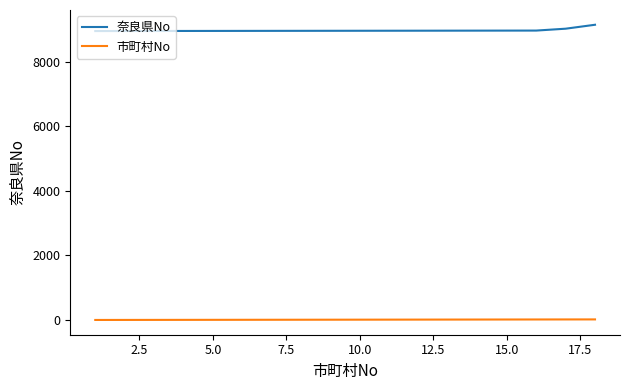

Which series has the largest total across all categories?

奈良県No